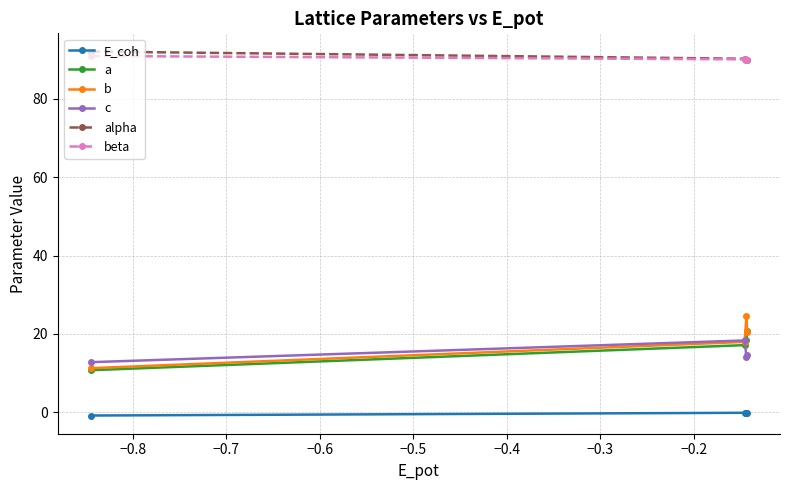

True or false: c and E_coh intersect in this chart.

False